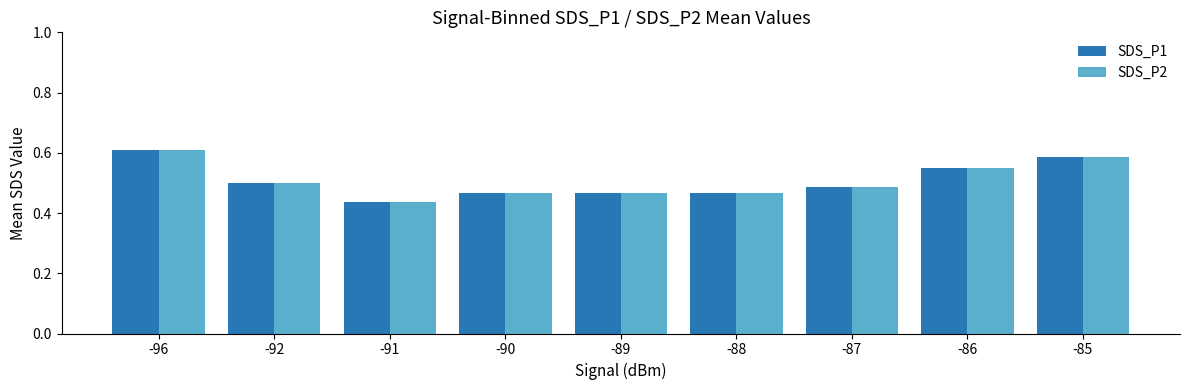

What is the sum of the SDS_P1 values at -86 and -85?

1.1